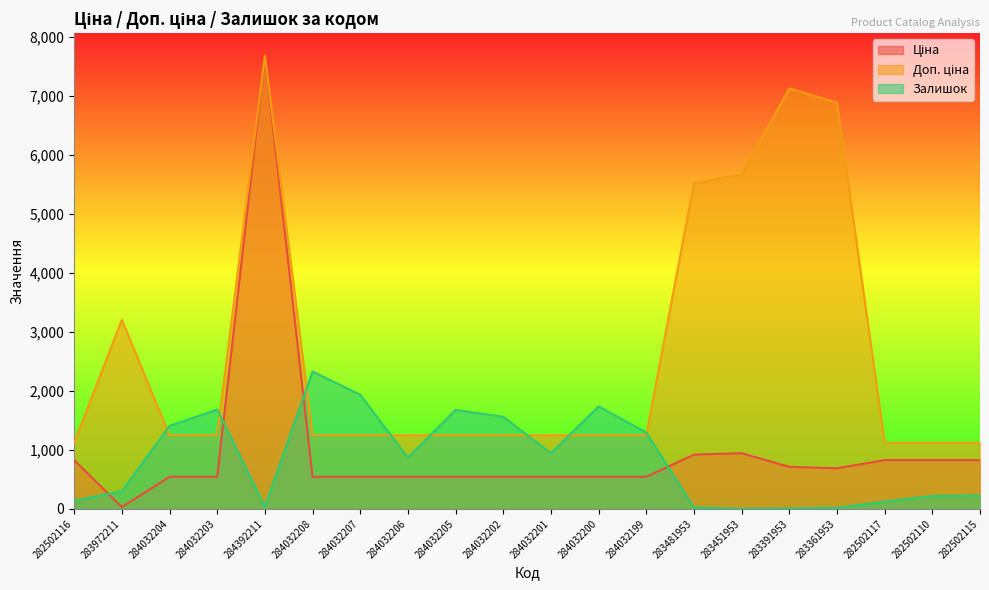

Count the number of data series in this chart.

3